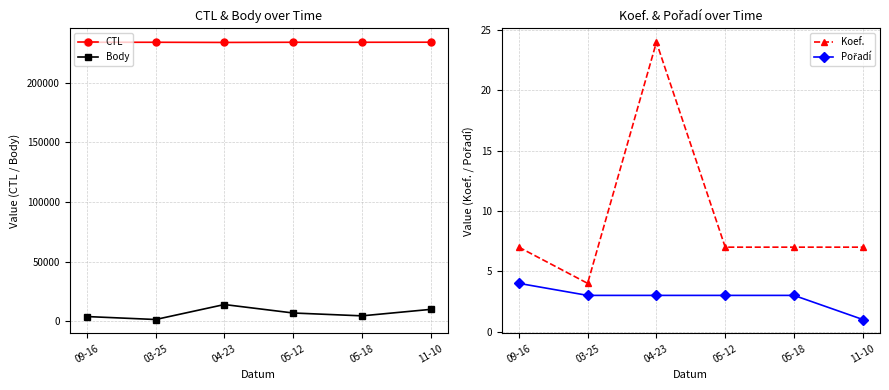

At how many categories does at least one series exceed 46355?

6